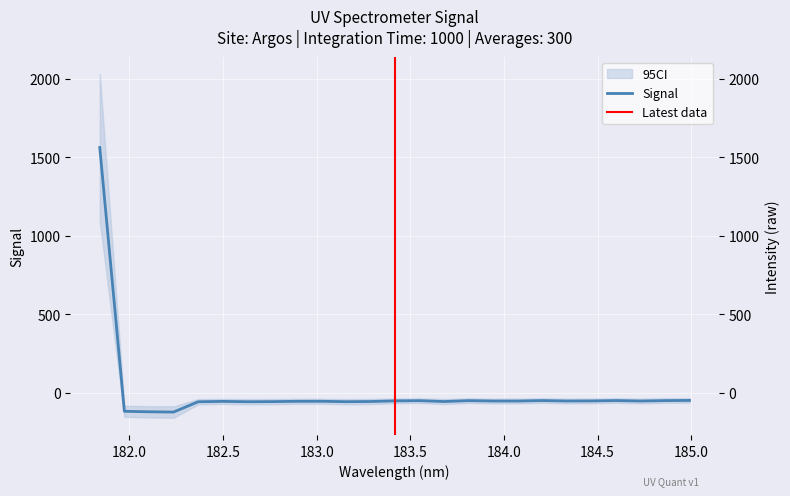

What position from the right is 182.2359681898?

22